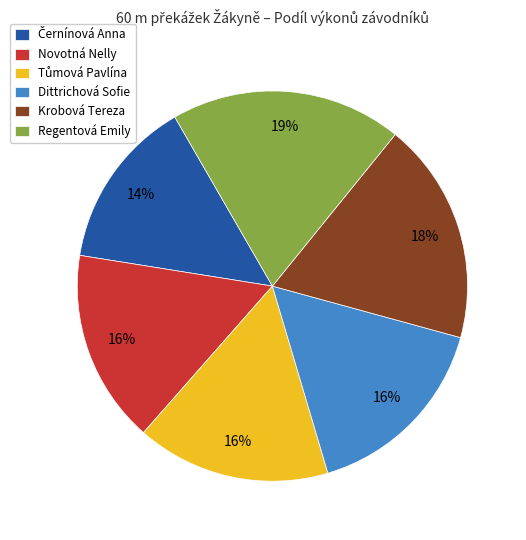

Count the number of slices in the pie.

6